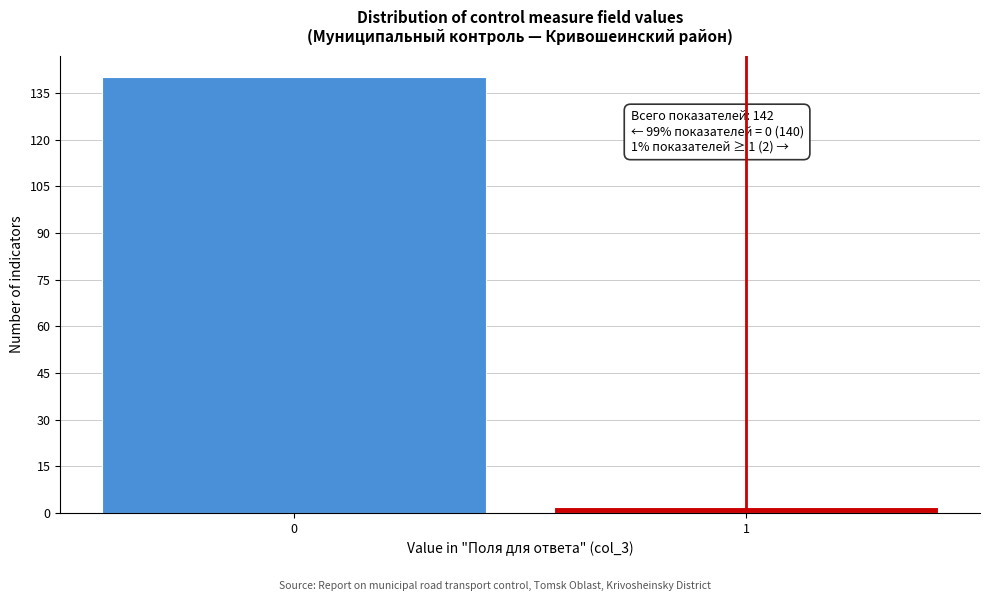

Reading left to right, what are all the values shown in this chart?

0=140	1=2